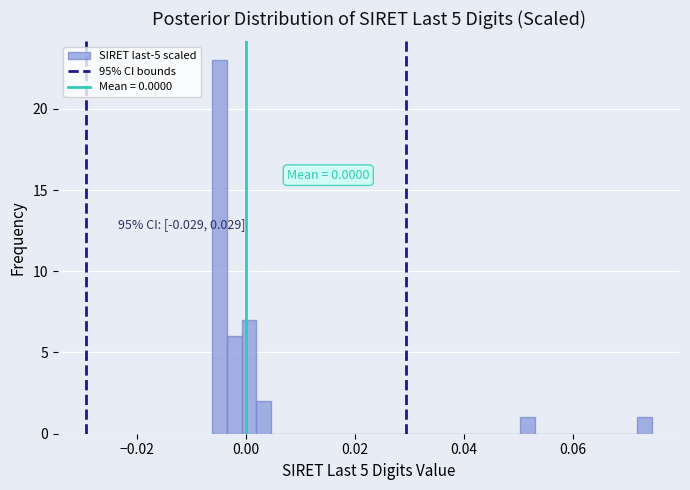

Read against the x-axis, roughly where is the centre of the tallest bar?

-0.004